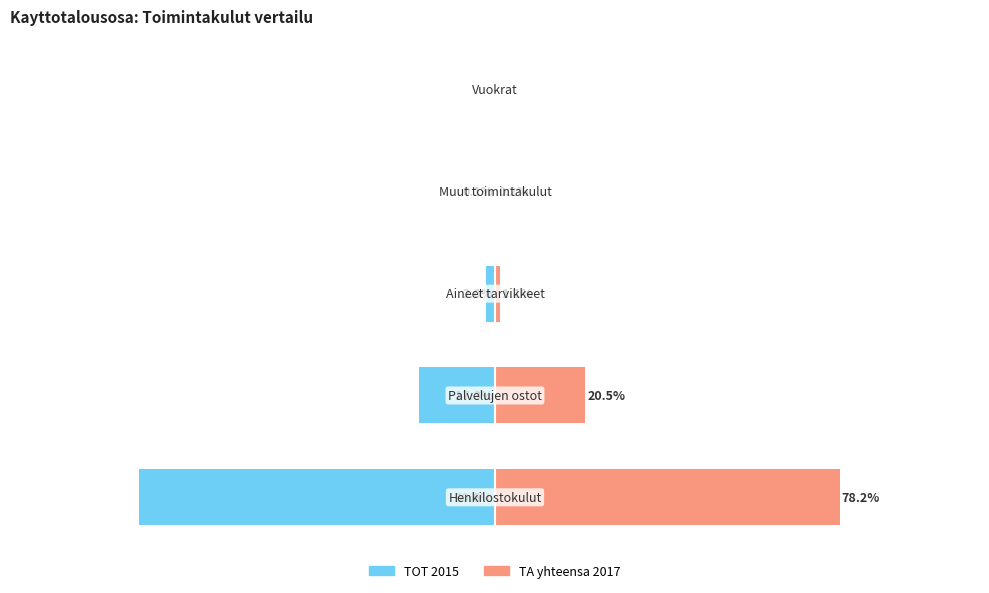

Reading right to left, extract all data points from this chart.

TOT 2015: −25=0.0	−50=-0.1	−75=-2.0	−100=-17.3	−125=-80.6
TA yhteensa 2017: −25=0.0	−50=0.2	−75=1.1	−100=20.5	−125=78.2